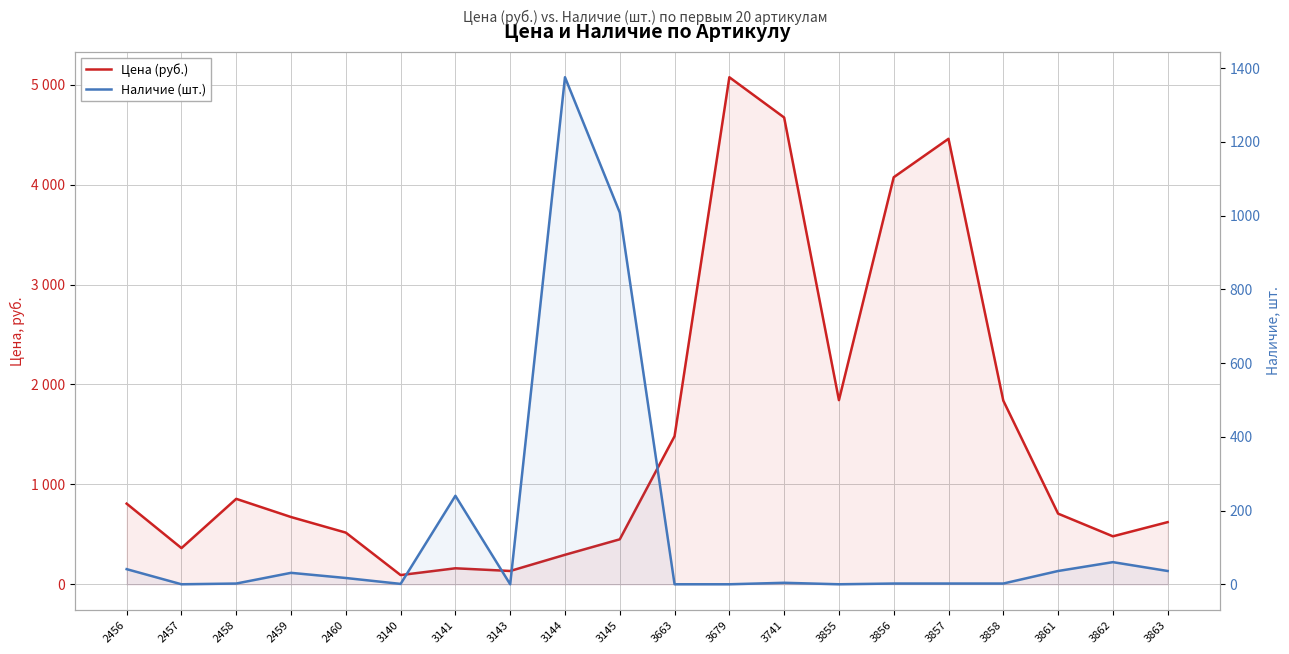

True or false: Наличие (шт.) has more than 0 points higher than both neighbors.

True